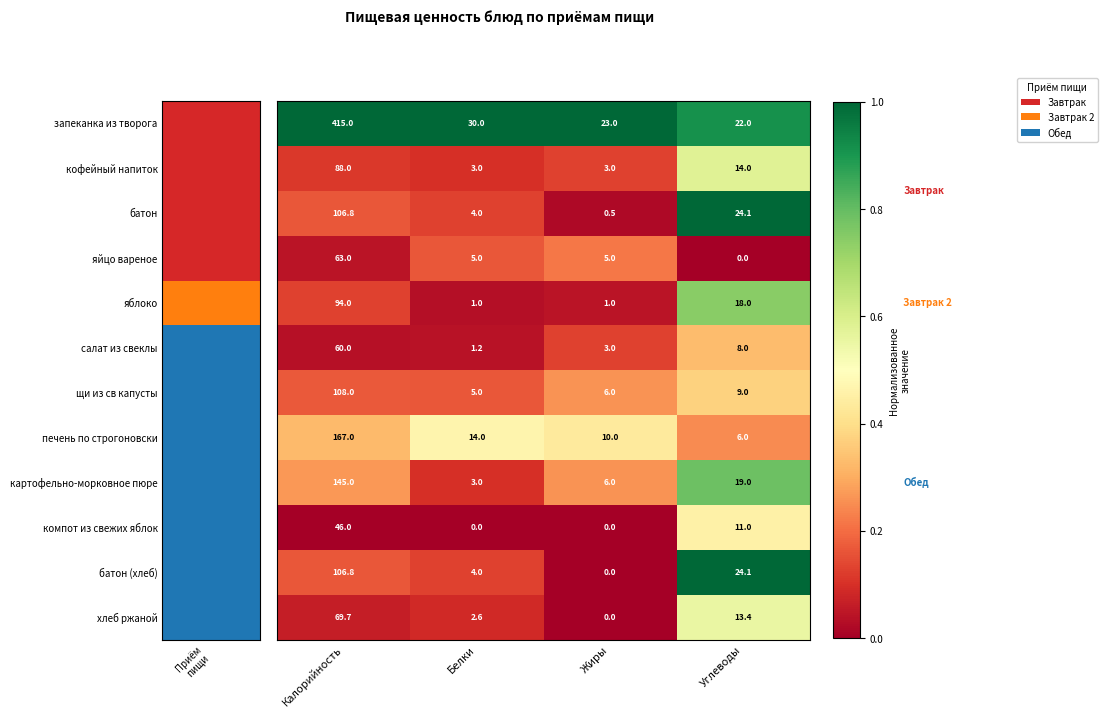

What is the total value across all series at Белки?

72.8